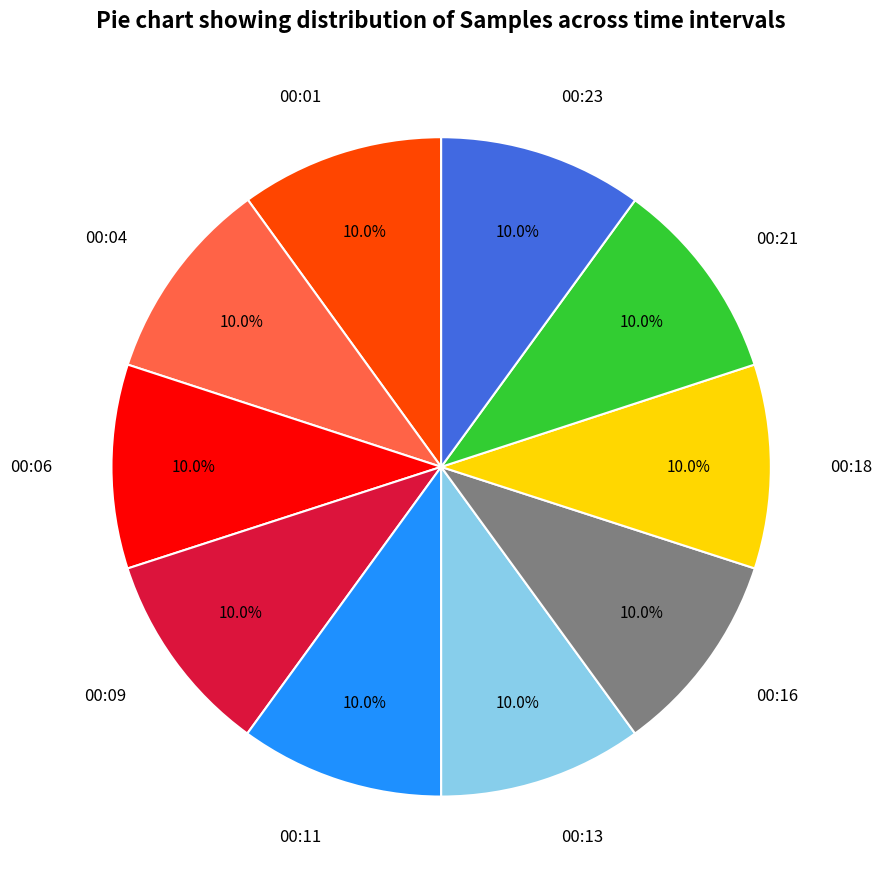

Approximately how many times larger is the value at 00:06 compared to 00:04?

1.0